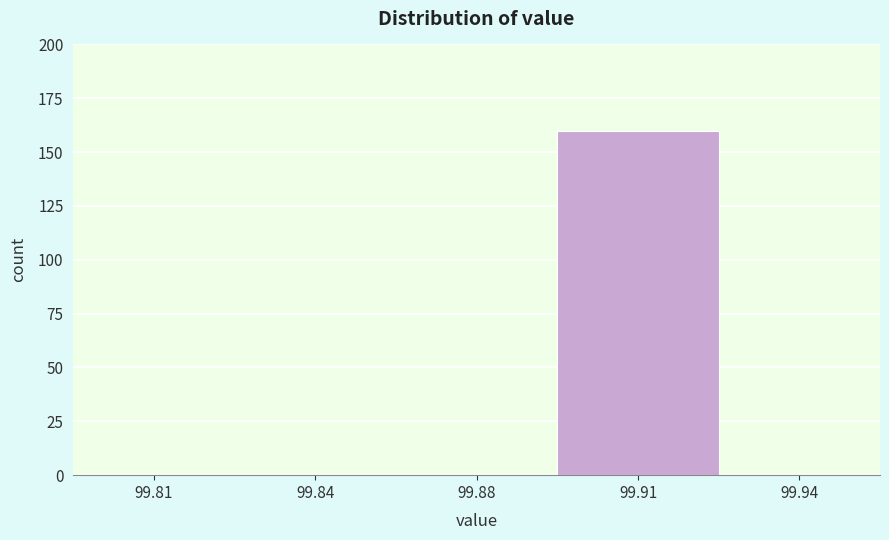

Reading left to right, list all the values displayed in this chart.

99.81=0	99.84=0	99.88=0	99.91=160	99.94=0